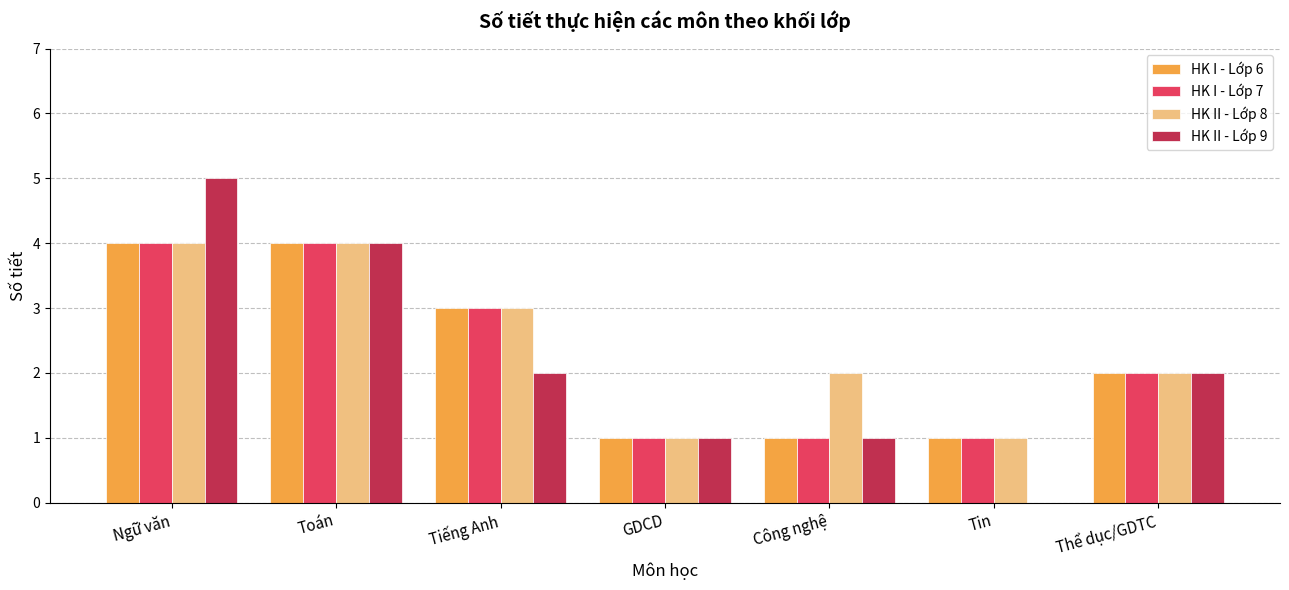

What is the highest value of the HK II - Lớp 8 series?

4